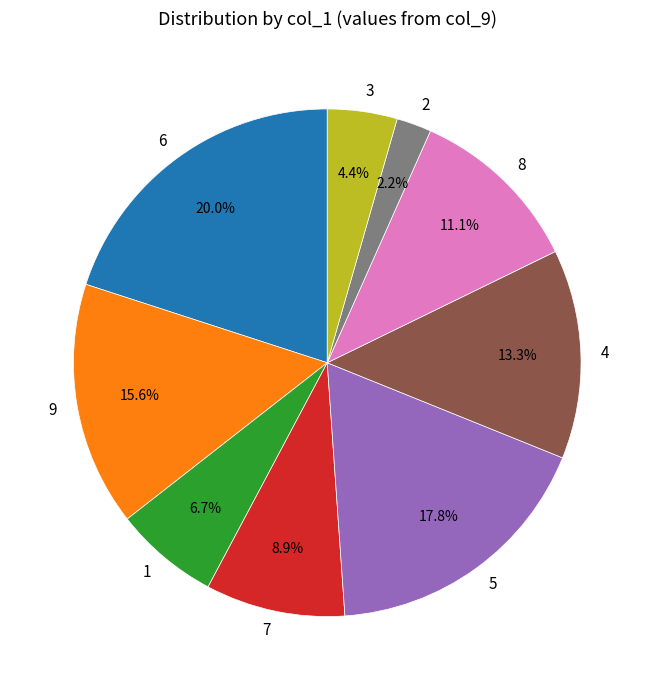

What is the total percentage of 6 and 1?

26.7%